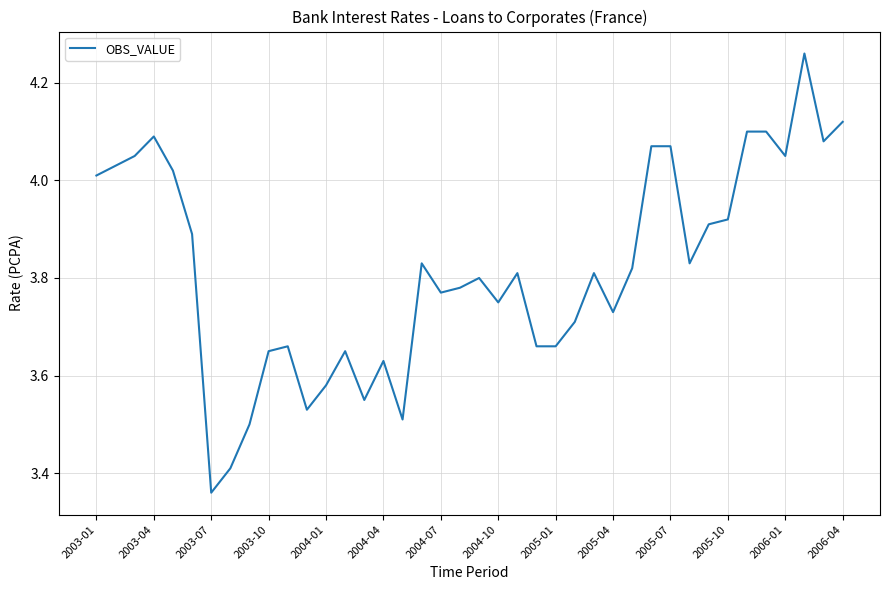

Which category has the lowest value across all series?

2003-07